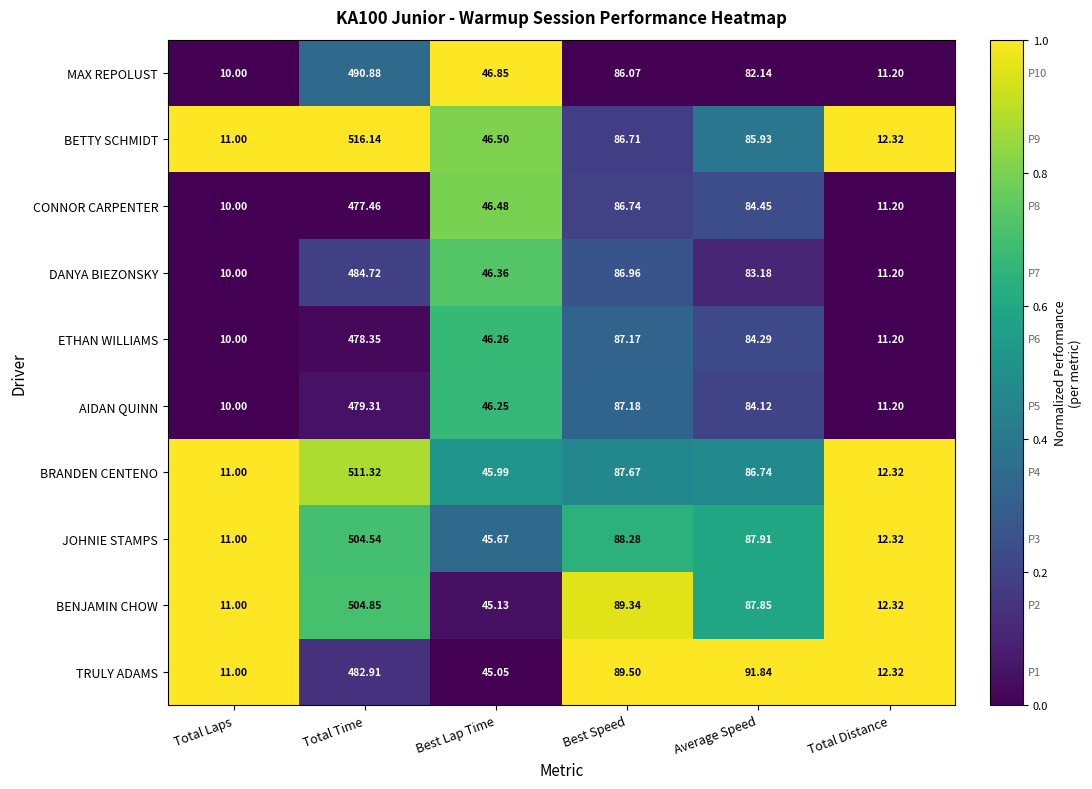

At which label does JOHNIE STAMPS first exceed 87?

Total Time